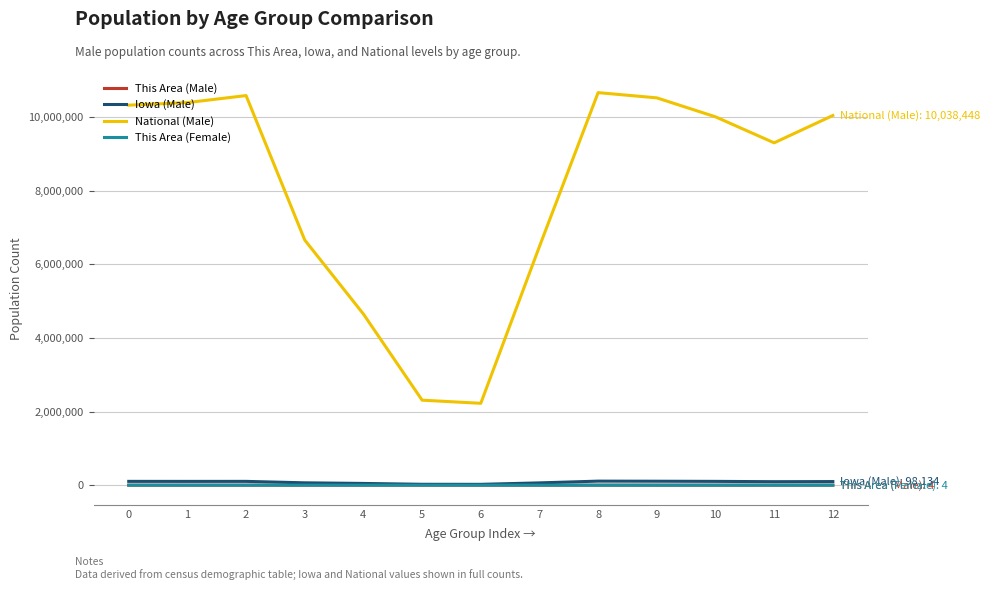

Which series has the largest total across all categories?

National (Male)